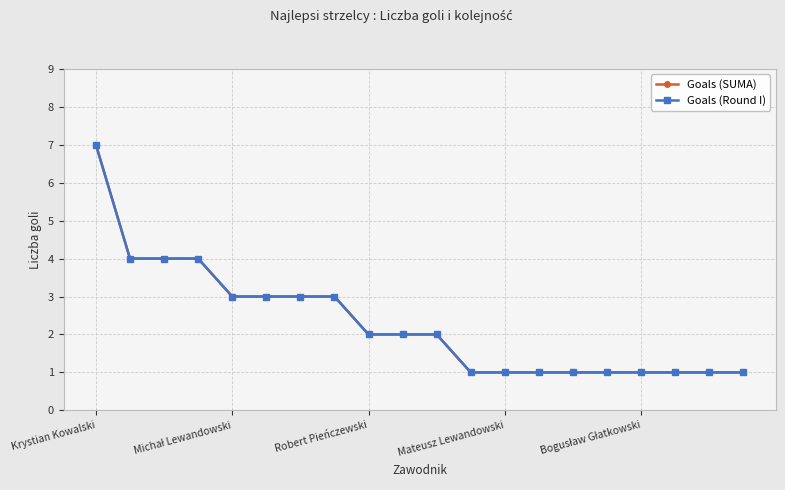

What is the label of the 2nd point from the right?

18